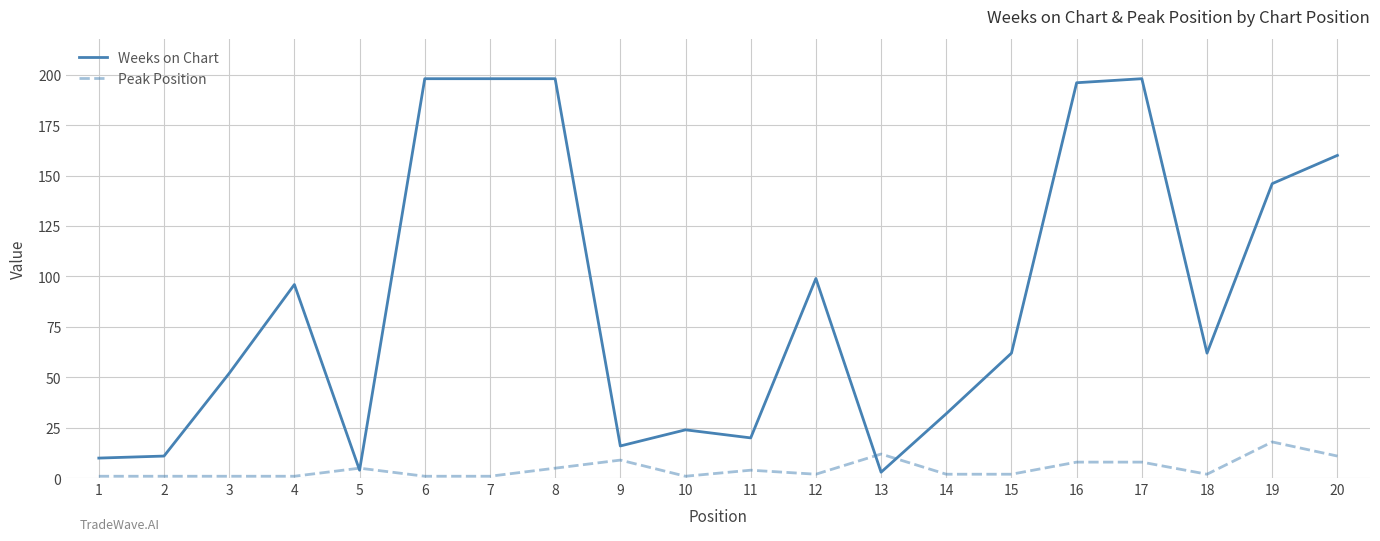

At 14, list the series in order from largest to smallest.

Weeks on Chart, Peak Position